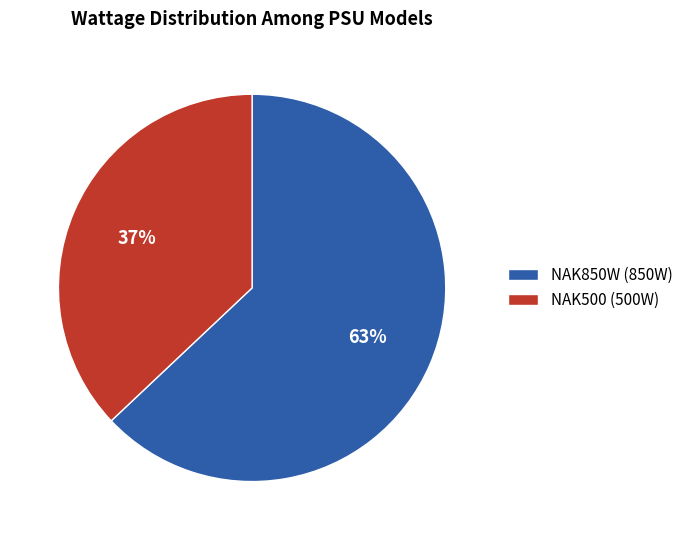

To the nearest percent, what percentage of the pie is NAK850W?

63%